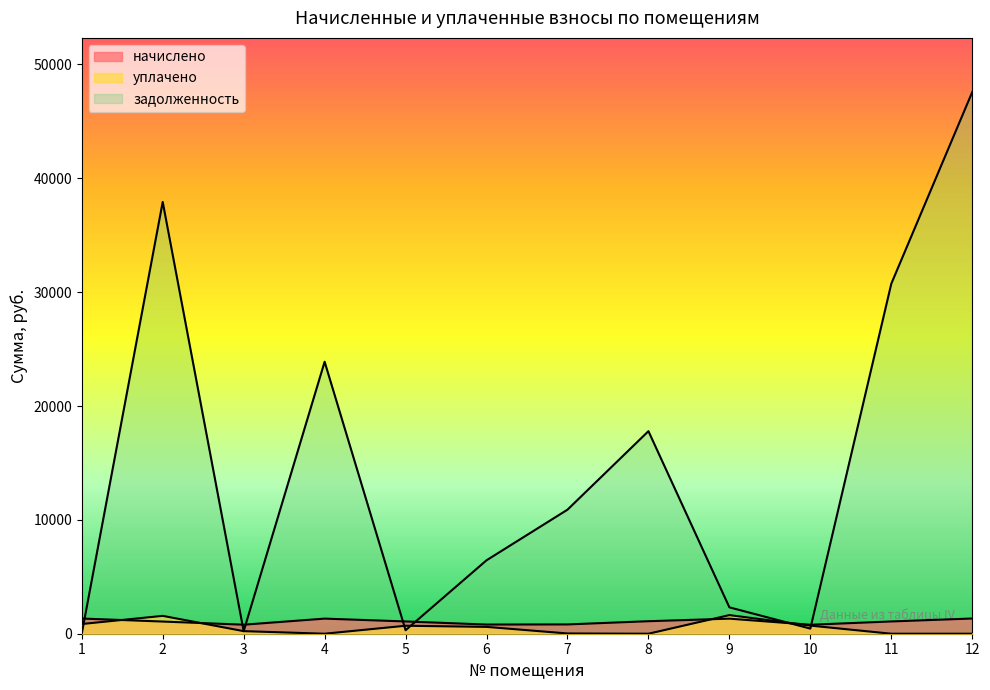

Reading right to left, what are all the values shown in this chart?

начислено: 12=1336.8	11=1077.8	10=787.4	9=1323.7	8=1098.7	7=816.2	6=805.7	5=1077.8	4=1326.3	3=792.7	2=1070.0	1=1334.2
уплачено: 12=0.0	11=0.0	10=712.2	9=1634.8	8=0.0	7=22.0	6=600.0	5=700.0	4=0.0	3=226.3	2=1568.5	1=851.4
задолженность: 12=47576.2	11=30742.4	10=450.1	9=2315.6	8=17789.9	7=10895.5	6=6449.4	5=307.8	4=23888.5	3=226.3	2=37926.0	1=0.0